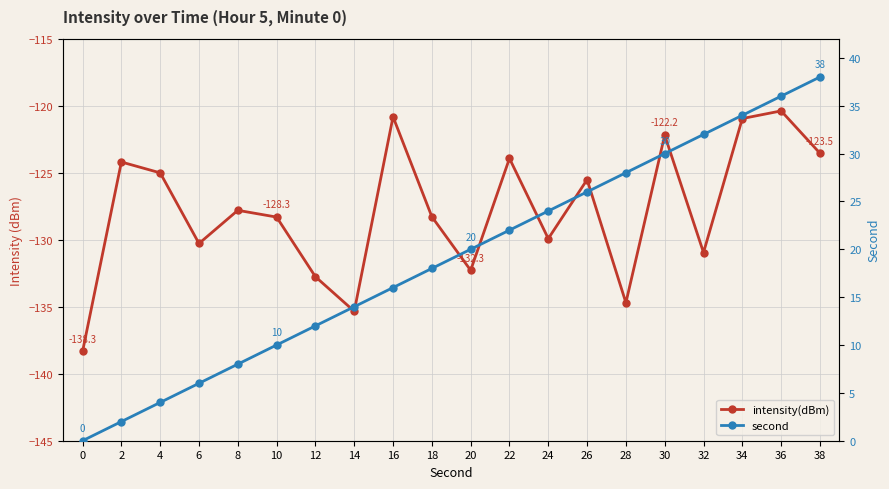

What are all the series names shown in the legend?

intensity(dBm), second